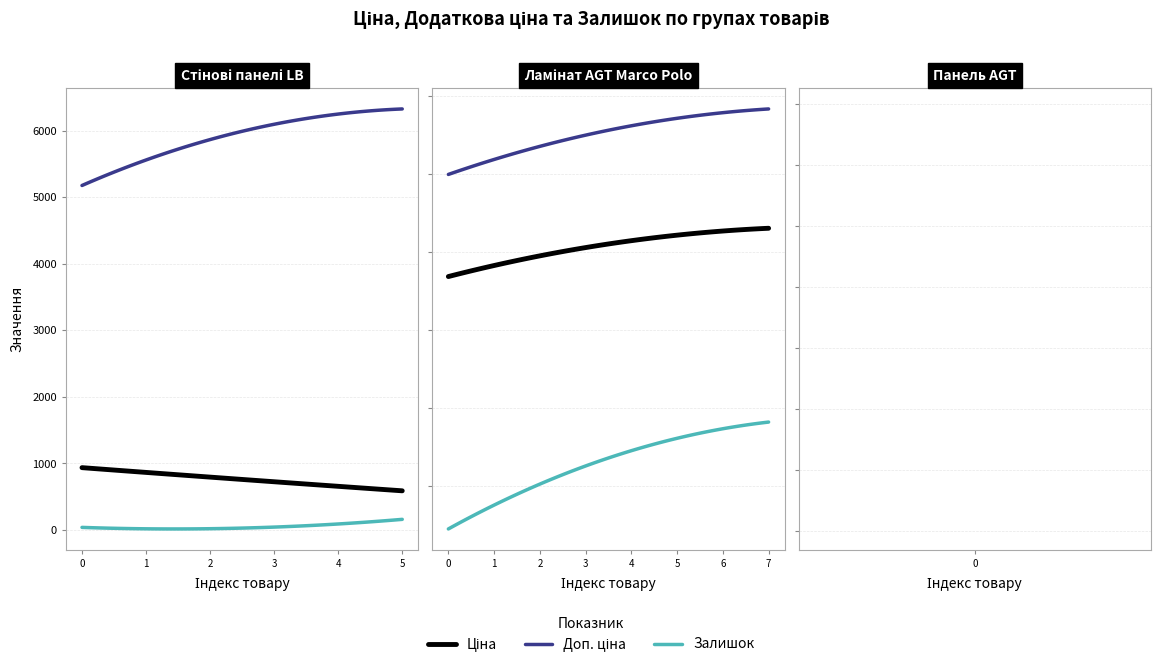

Rank the series by their average value, from lowest to highest.

Залишок, Ціна, Доп. ціна